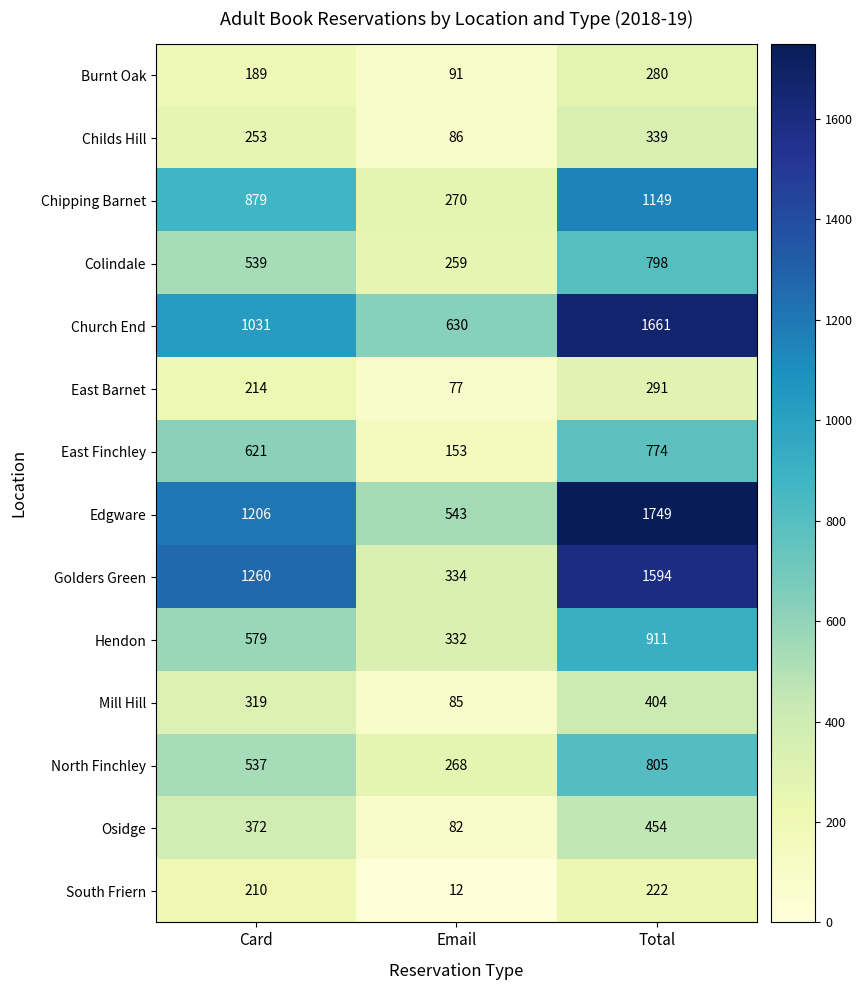

What is the difference between the Chipping Barnet values at Email and Total?

879